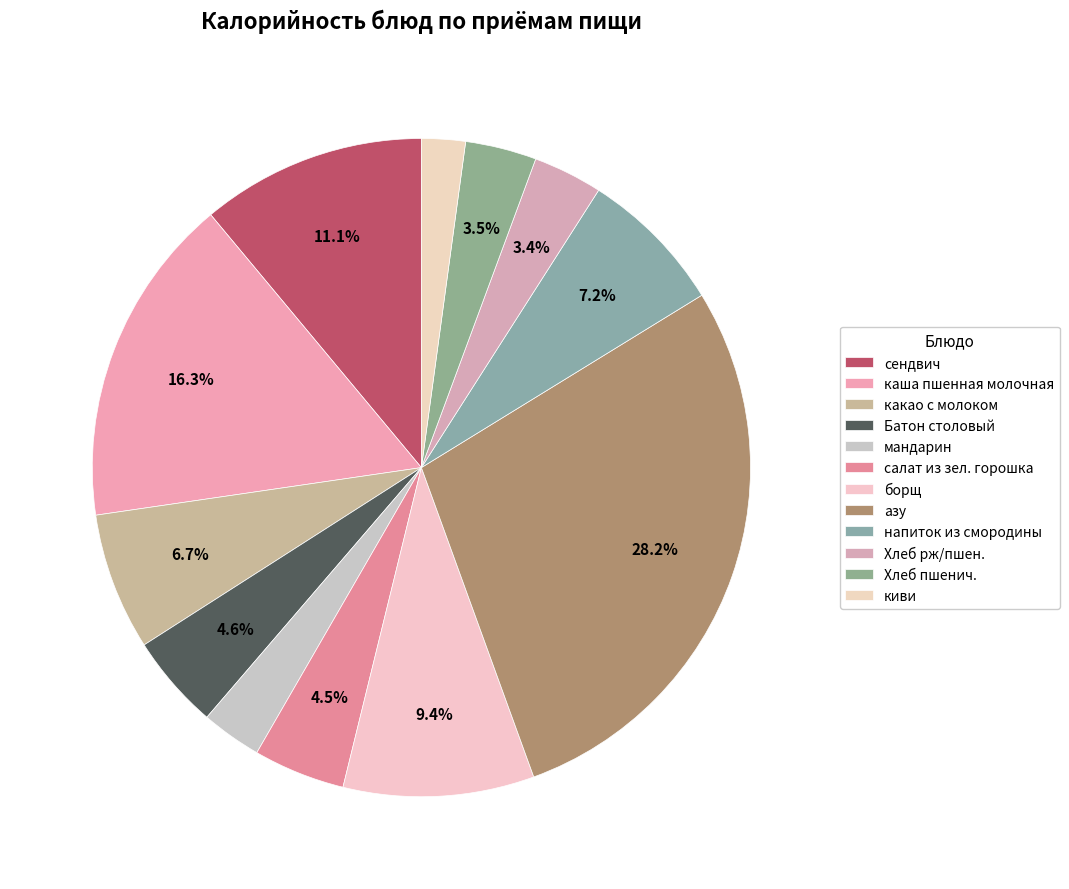

Is каша пшенная молочная the majority of the pie?

No